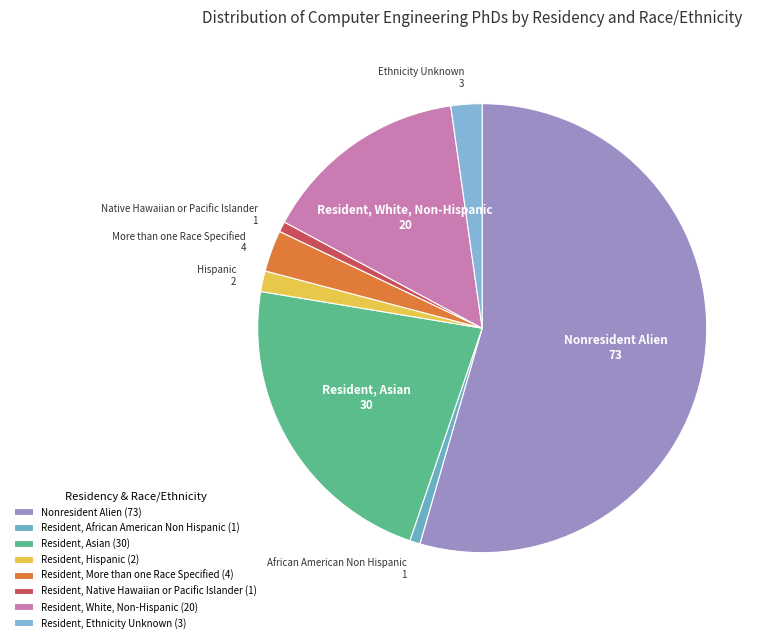

How many slices are in this pie chart?

8